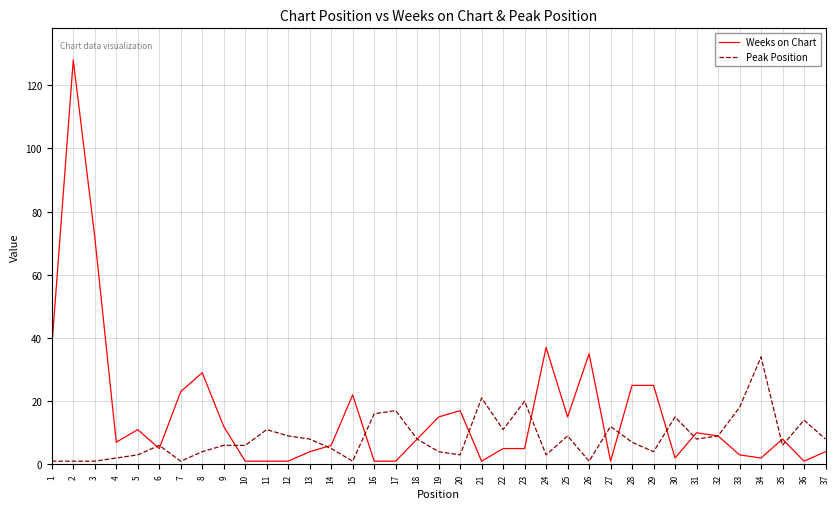

Between 9 and 26, which series saw the biggest shift?

Weeks on Chart